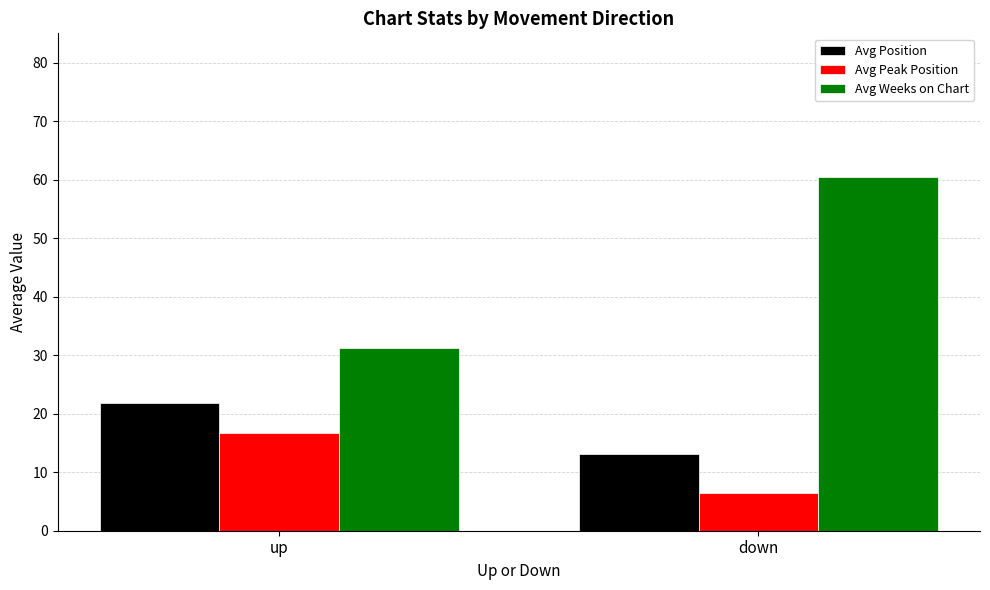

What is the lowest value of the Avg Peak Position series?

6.5